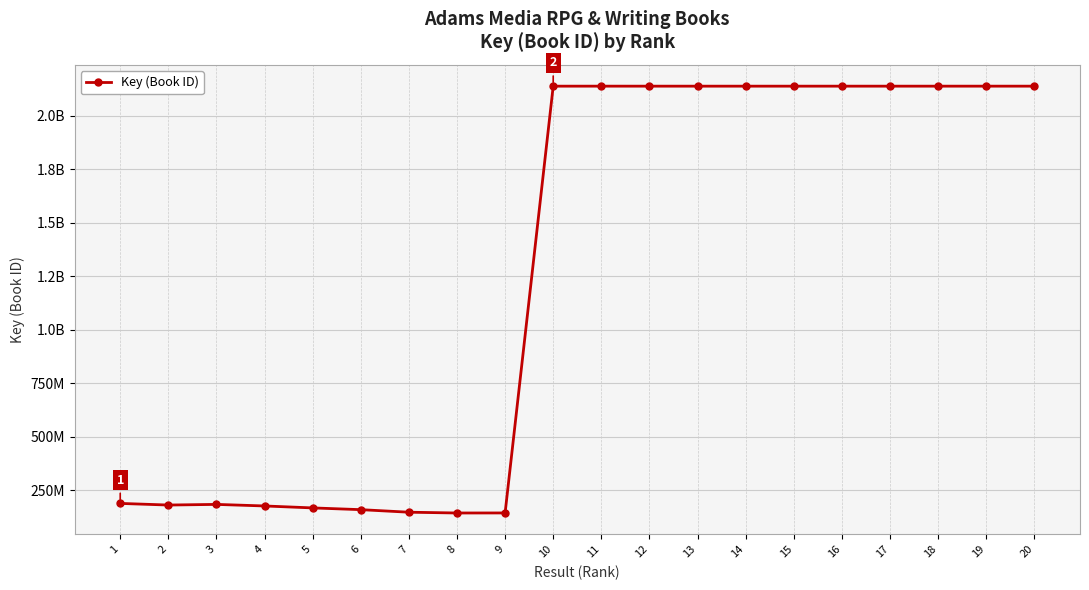

Does the chart have visible grid lines?

Yes